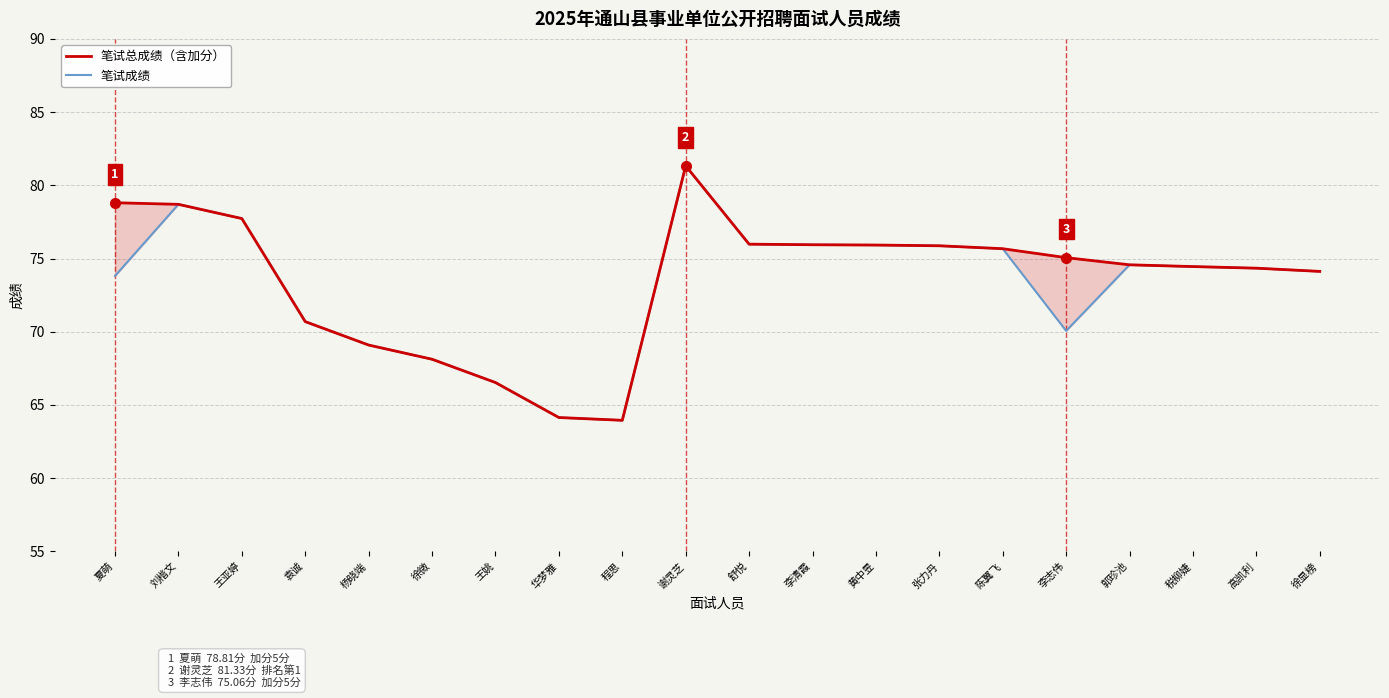

True or false: 笔试总成绩（含加分） has a value of 43.8 at 李清霞.

False